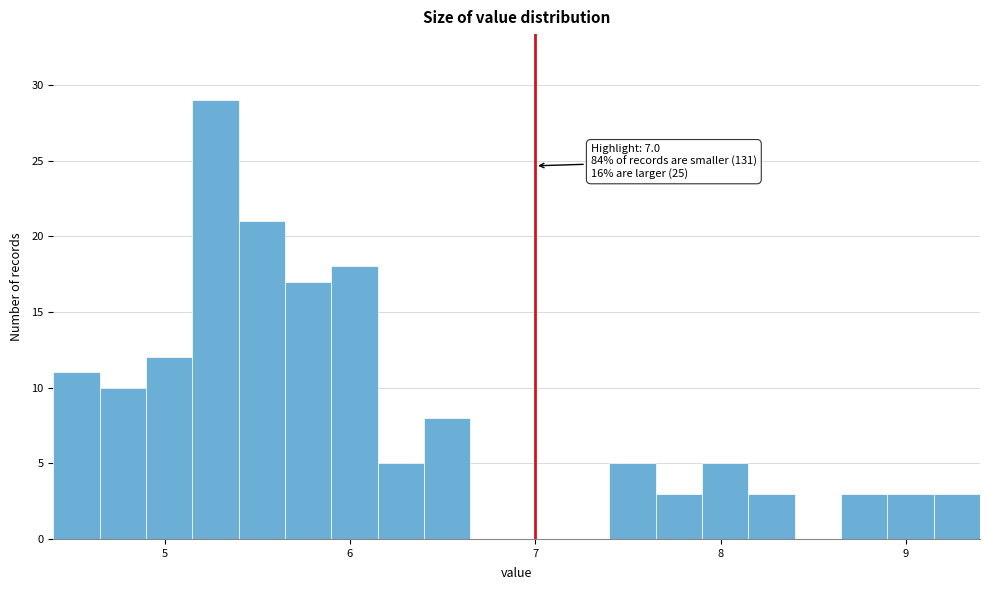

Around what value on the x-axis is the tallest bar? Give the approximate position of its centre, as read against the axis.

5.3